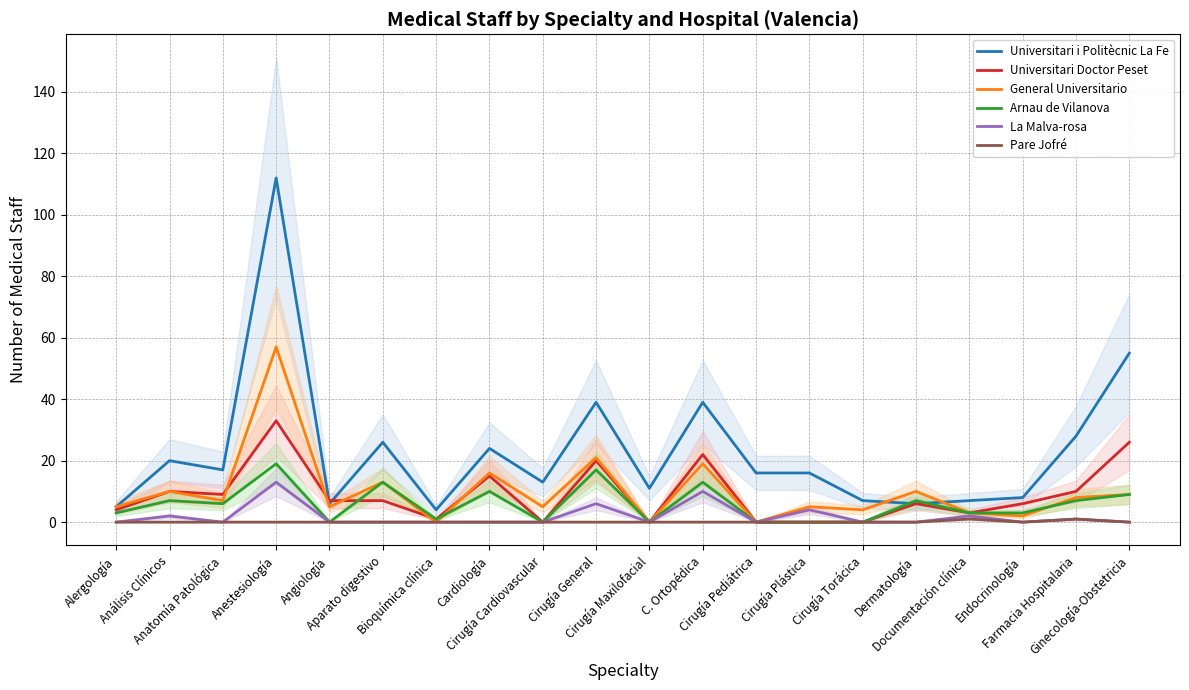

The value of Universitari Doctor Peset at Farmacia Hospitalaria is 14. True or false?

False